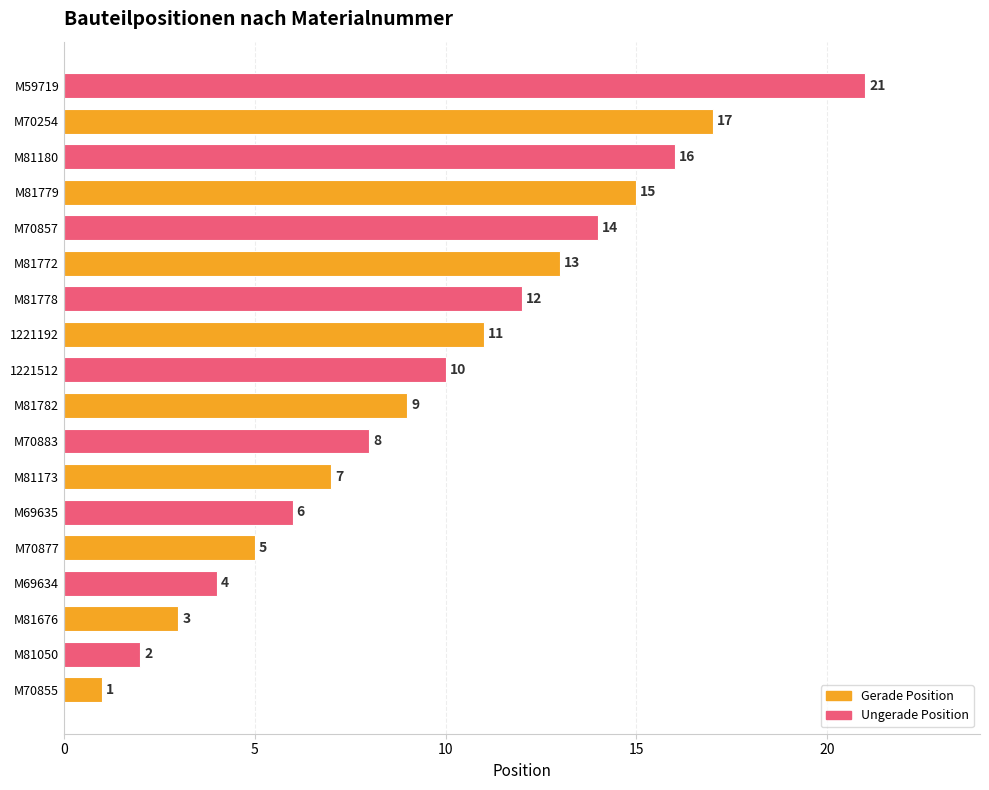

Reading bottom to top, transcribe all the data shown in this chart.

1	2	3	4	5	6	7	8	9	10	11	12	13	14	15	16	17	21